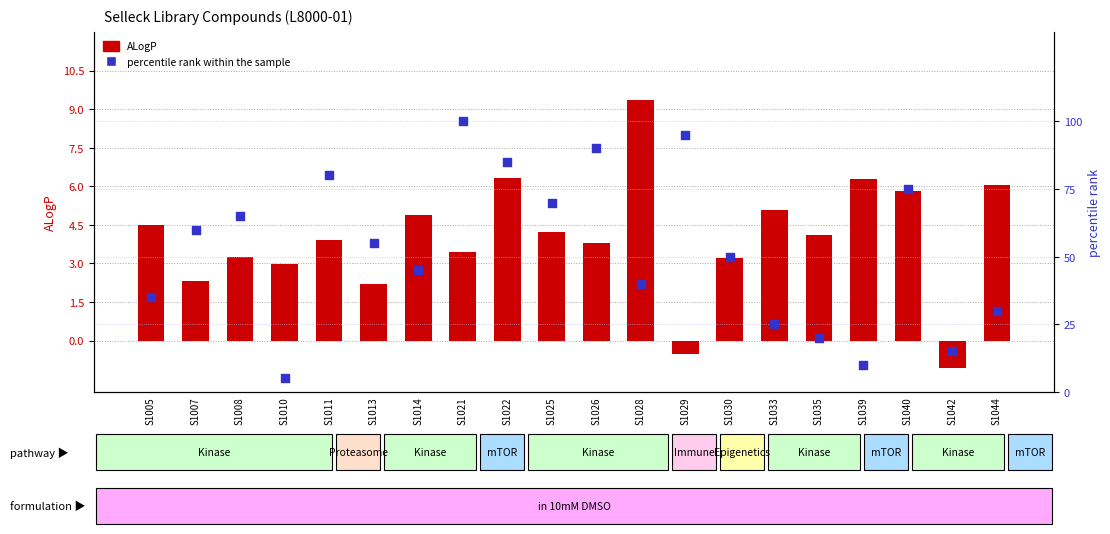

Which series contains the lowest Y value?

ALogP